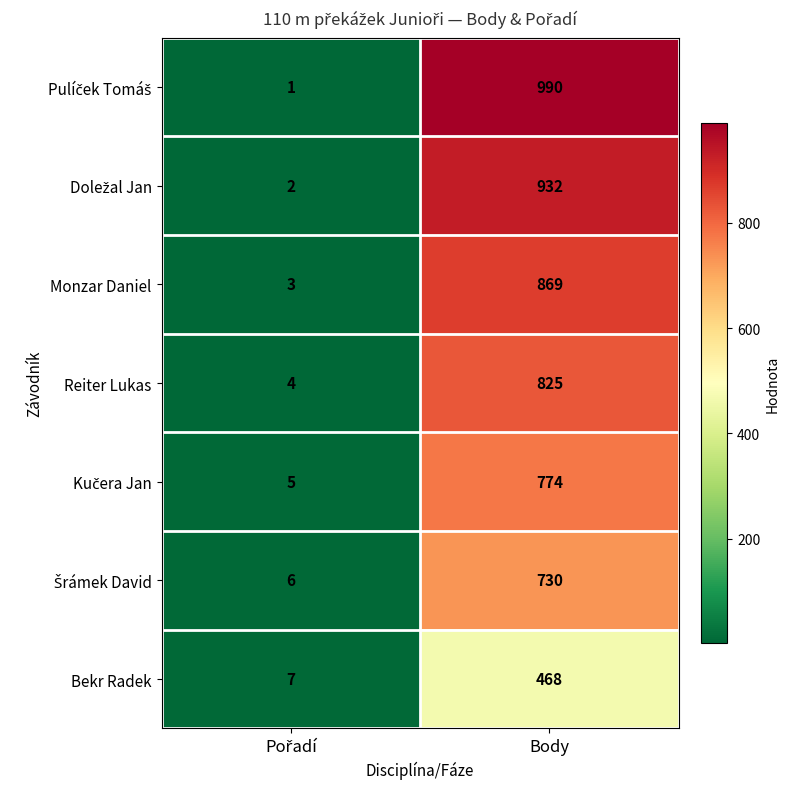

What is the sum of all Monzar Daniel values?

872